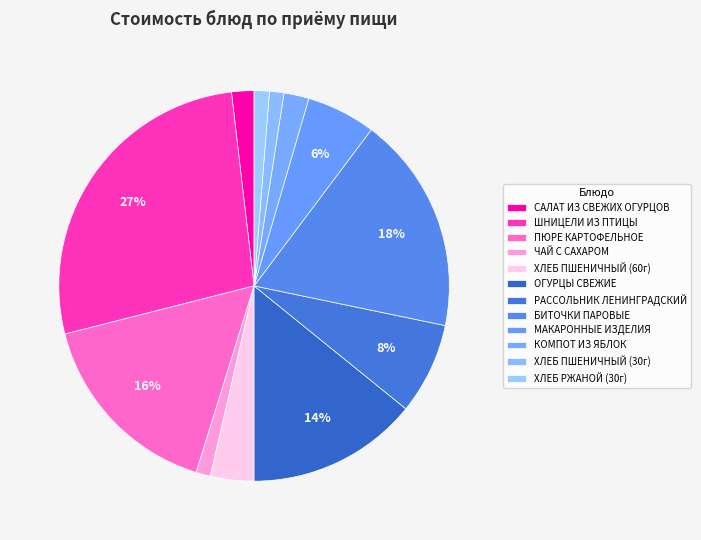

Which category has the biggest portion of the pie?

ШНИЦЕЛИ ИЗ ПТИЦЫ